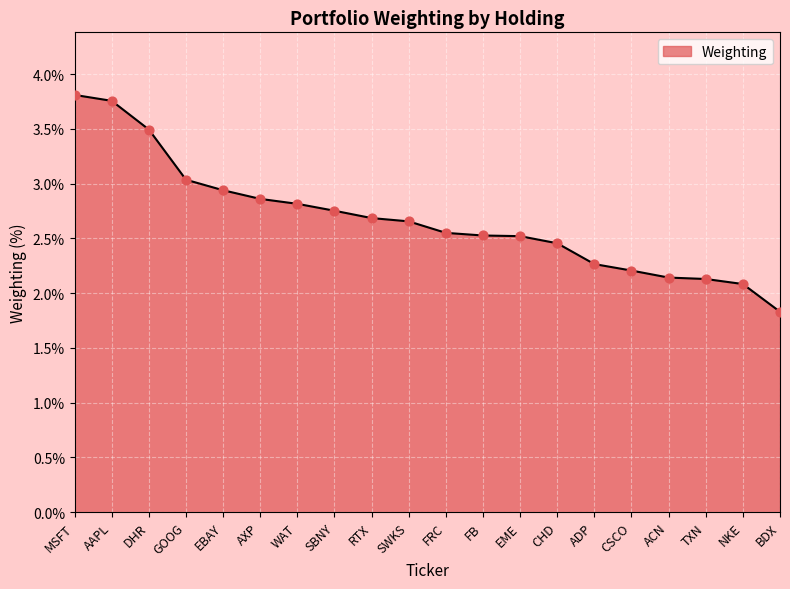

Between ADP and CHD, which is larger?

CHD